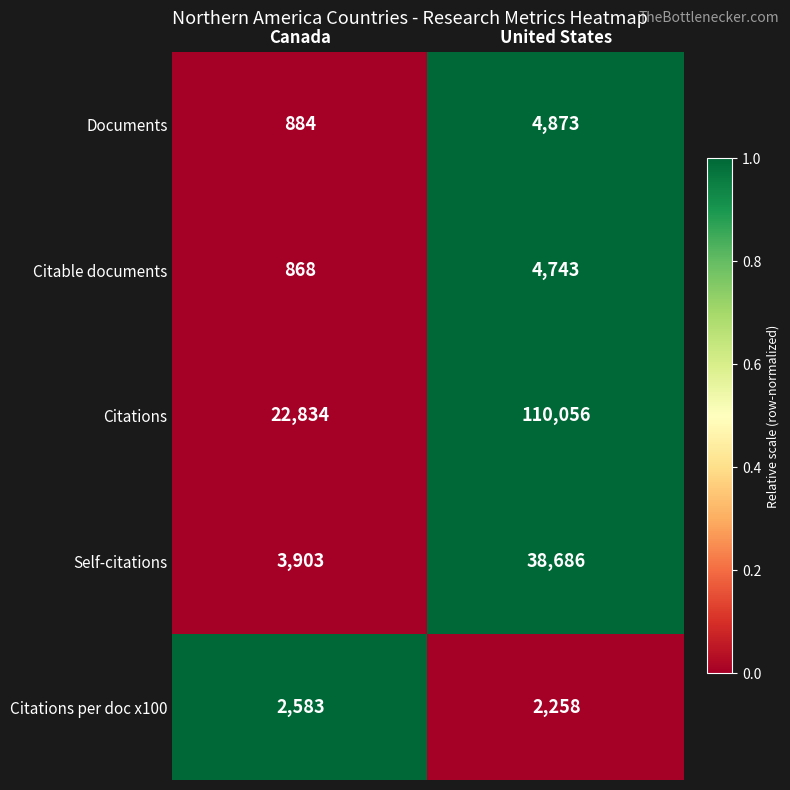

Reading left to right, extract all data points from this chart.

Documents: Canada=884	United States=4873
Citable documents: Canada=868	United States=4743
Citations: Canada=22834	United States=110056
Self-citations: Canada=3903	United States=38686
Citations per doc x100: Canada=2583	United States=2258